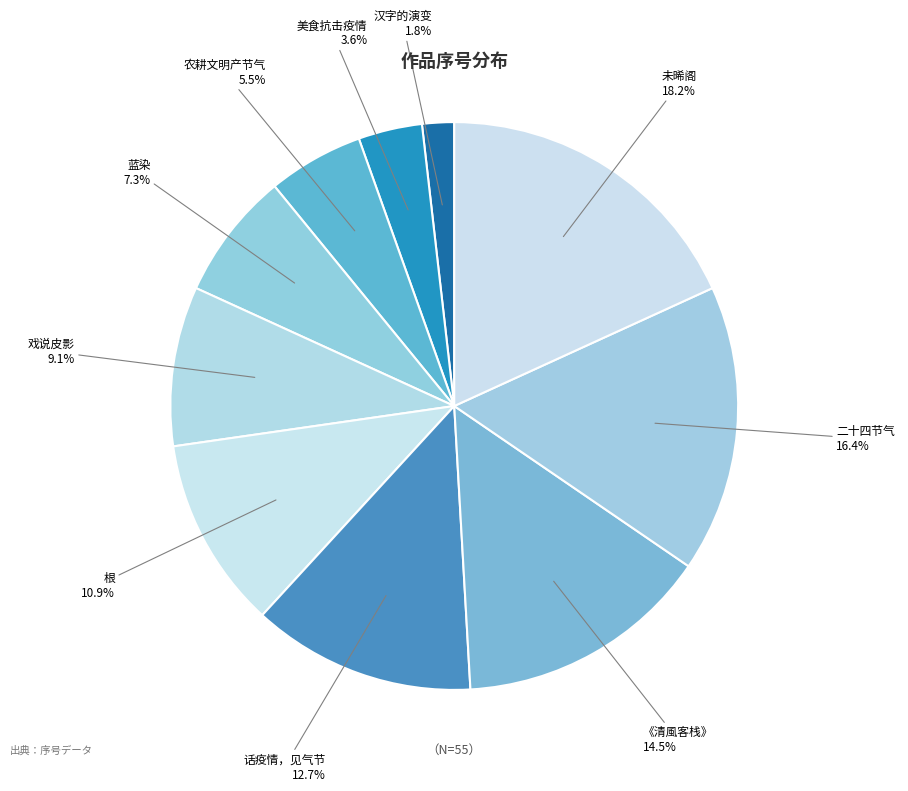

How many segments does this pie chart have?

10